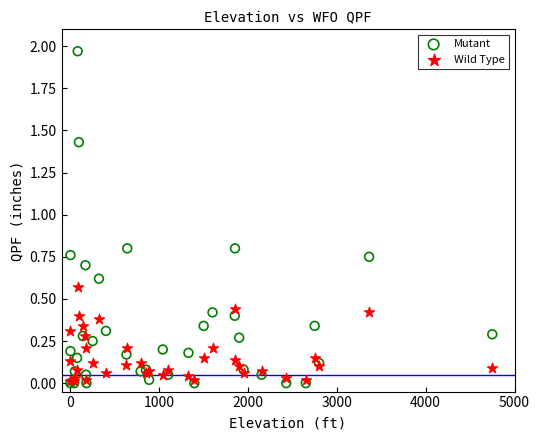

Which series reaches the maximum Y coordinate?

Mutant